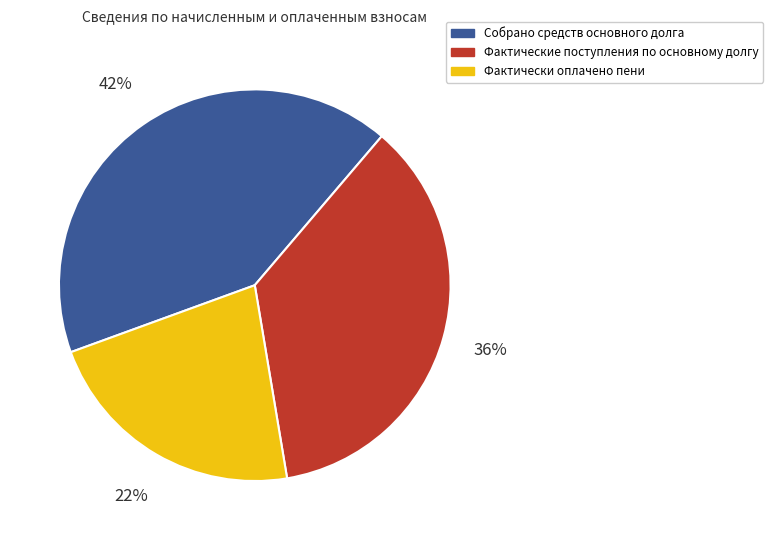

Is Фактически оплачено пени the majority of the pie?

No